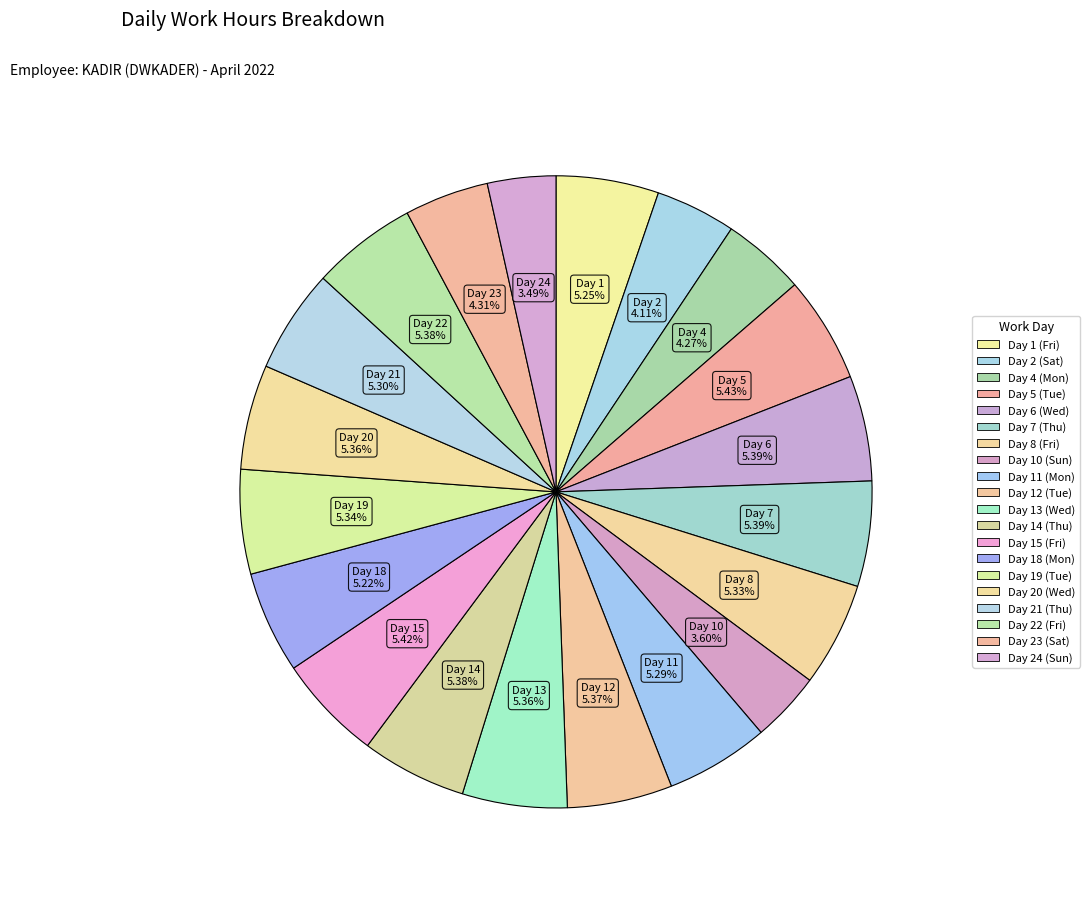

Does Day 24 (Sun) represent more than half of the total?

No